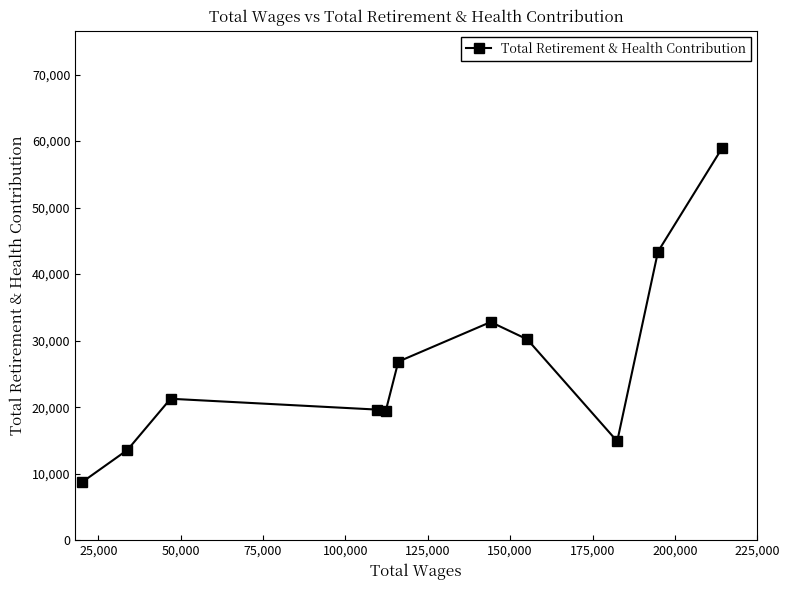

What is the minimum value shown in the chart?

8705